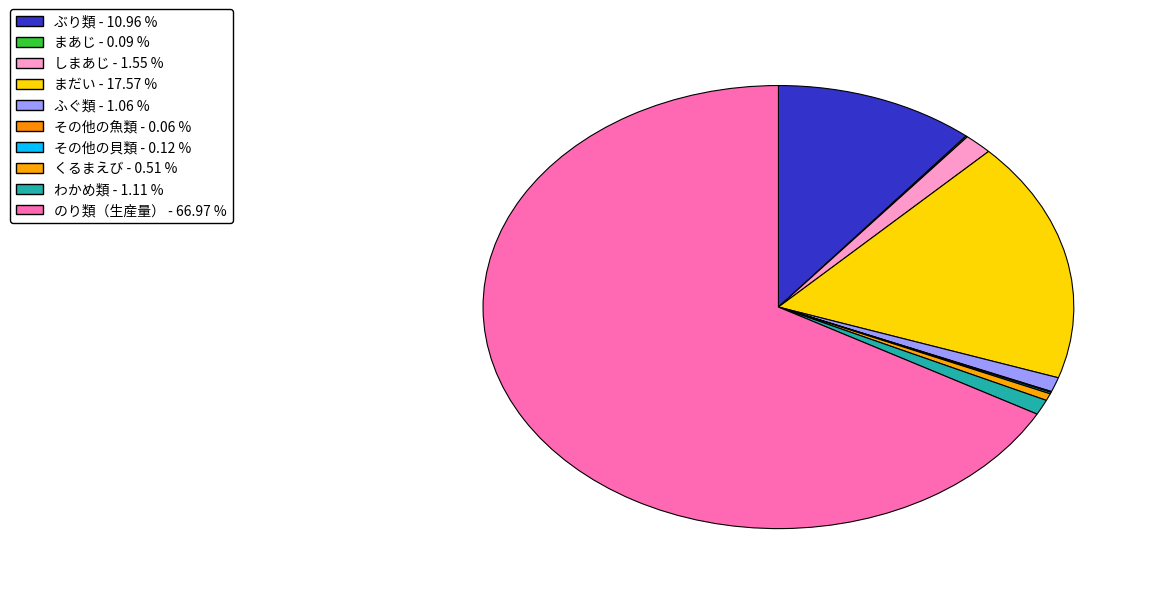

Which category accounts for the majority?

のり類（生産量）